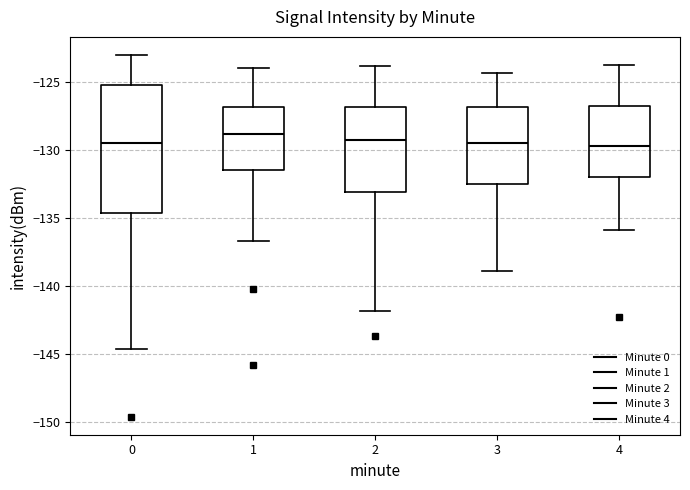

Where does the upper whisker of the box at x = 4 end on the y-axis? The values are not printed on the chart, so give them approximately, as read against the axis.

-123.5